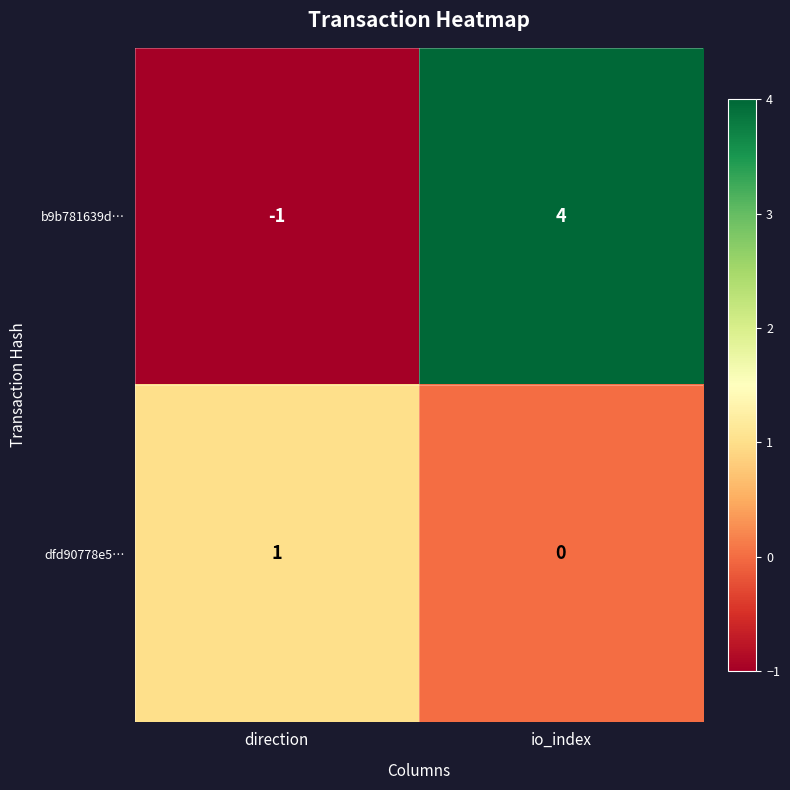

How many categories are shown in the chart?

2